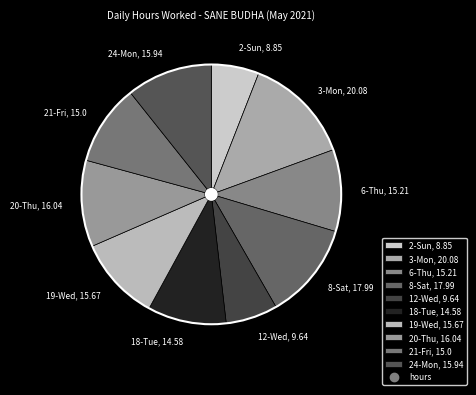

How many segments does this pie chart have?

10